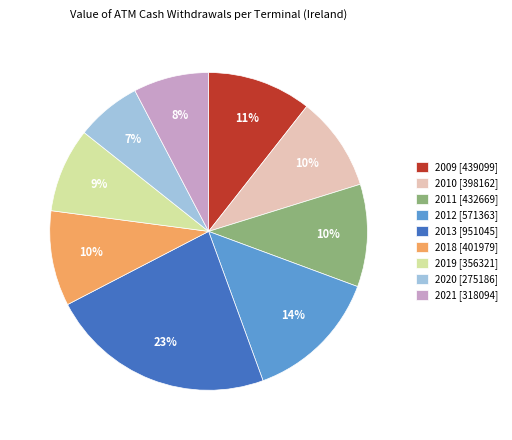

To the nearest percent, what portion does 2013 represent?

23%